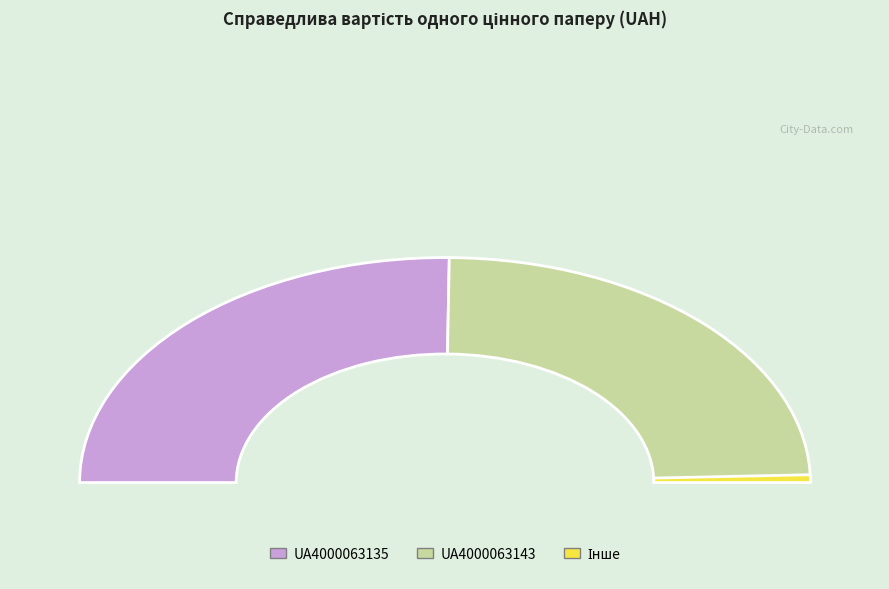

Approximately how many times larger is the value at UA4000063135 compared to UA4000063143?

1.0